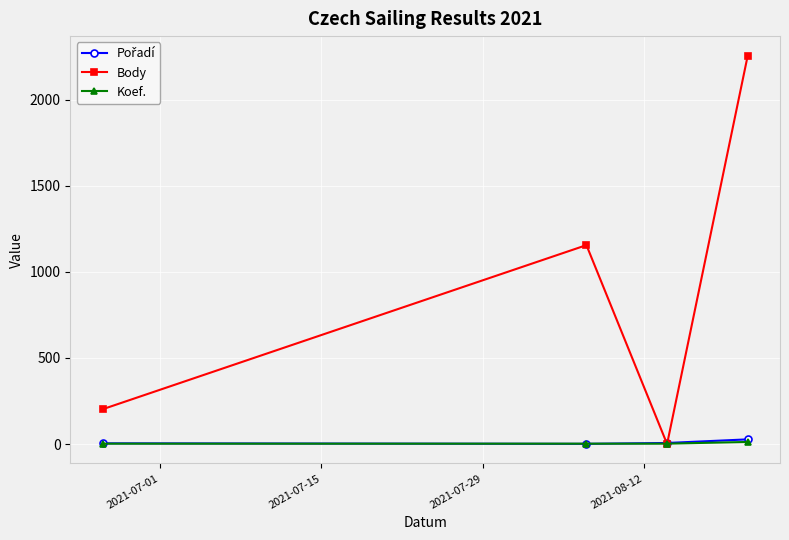

Which series has the widest spread of values?

Body